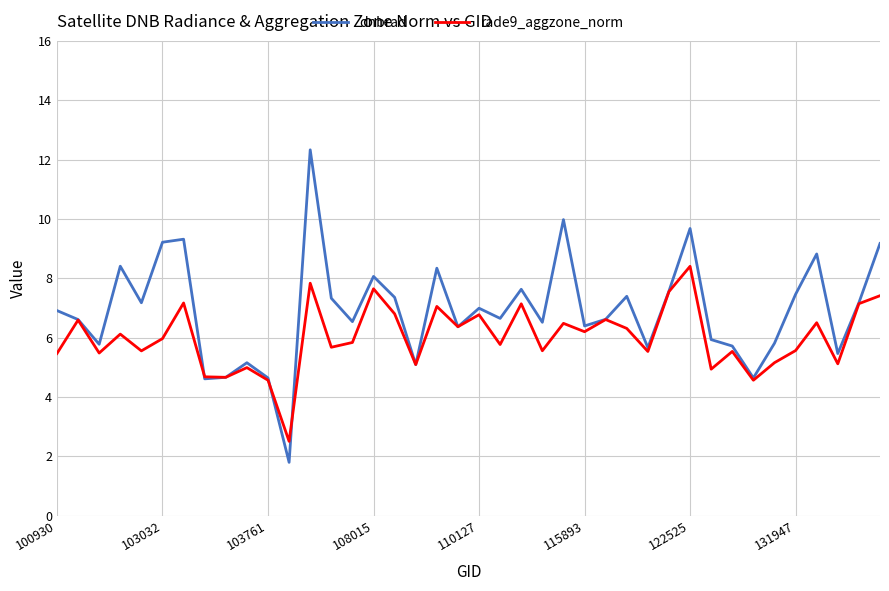

What is the lowest value of the rade9_aggzone_norm series?

2.5